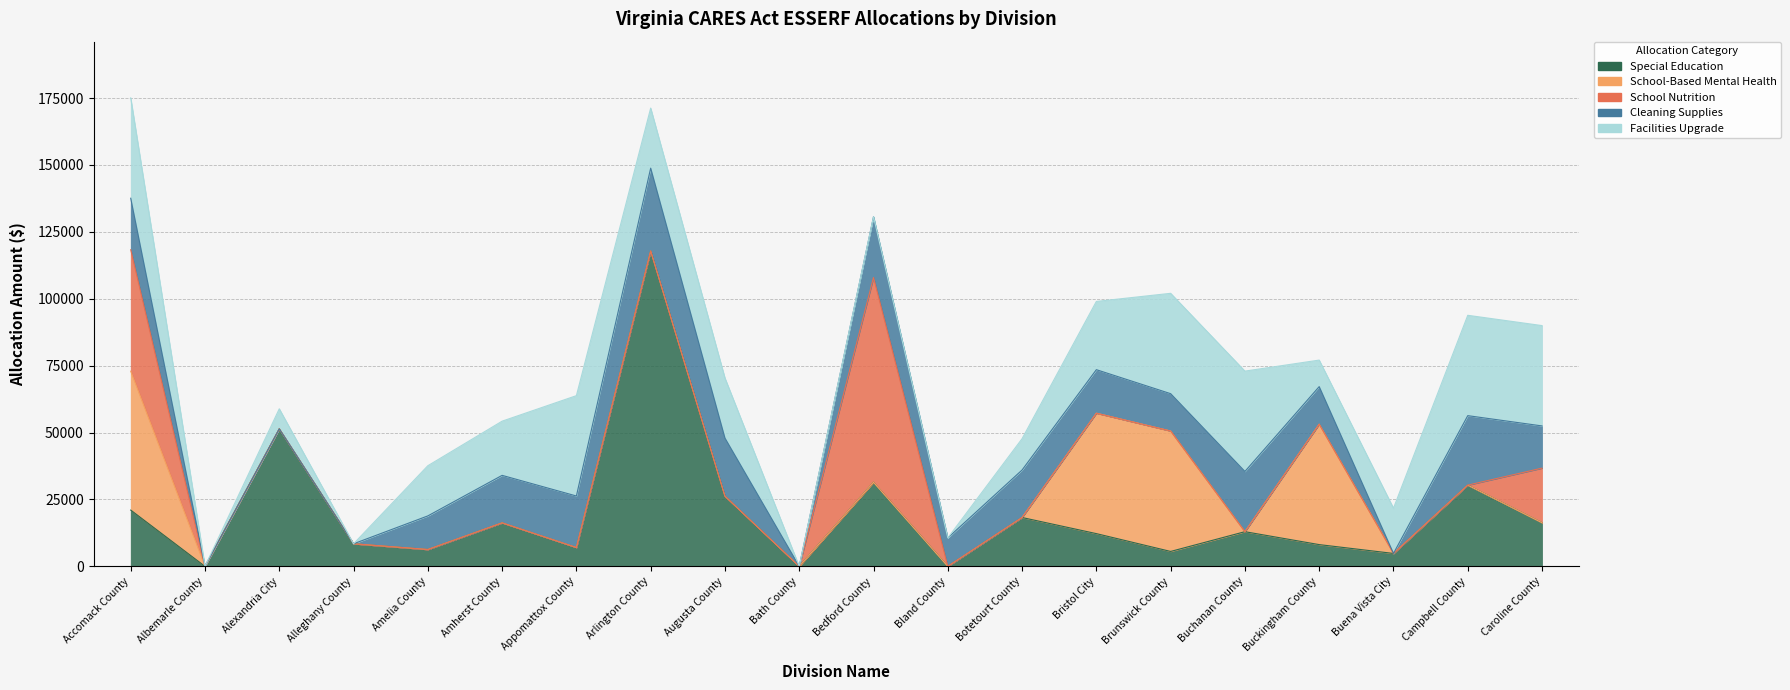

What is the label of the 3rd point from the right?

Buena Vista City